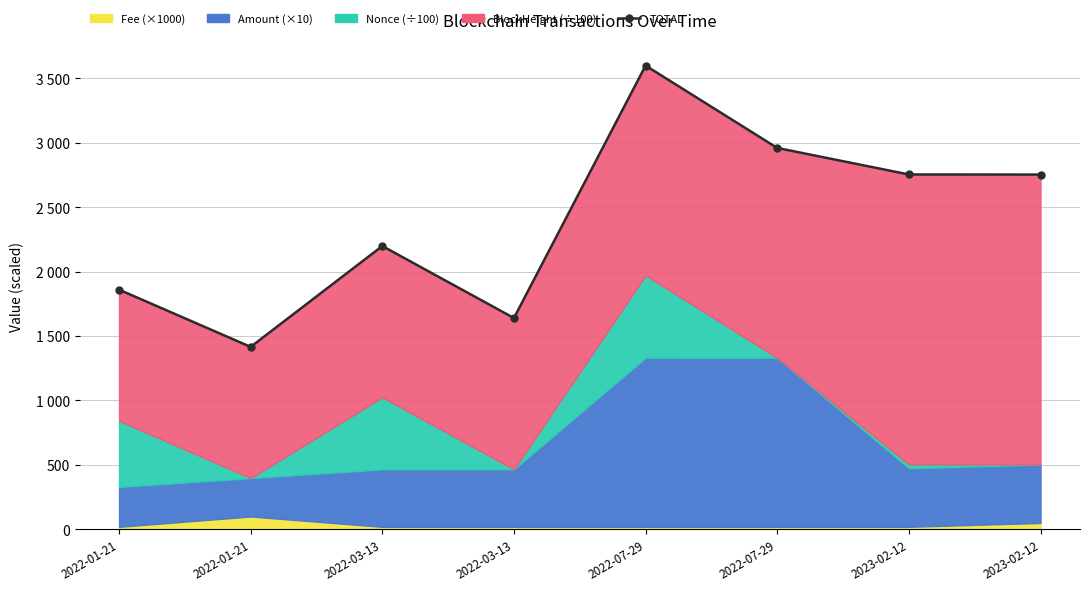

Is it true that the value at 2022-03-13 is 2251.2?

False